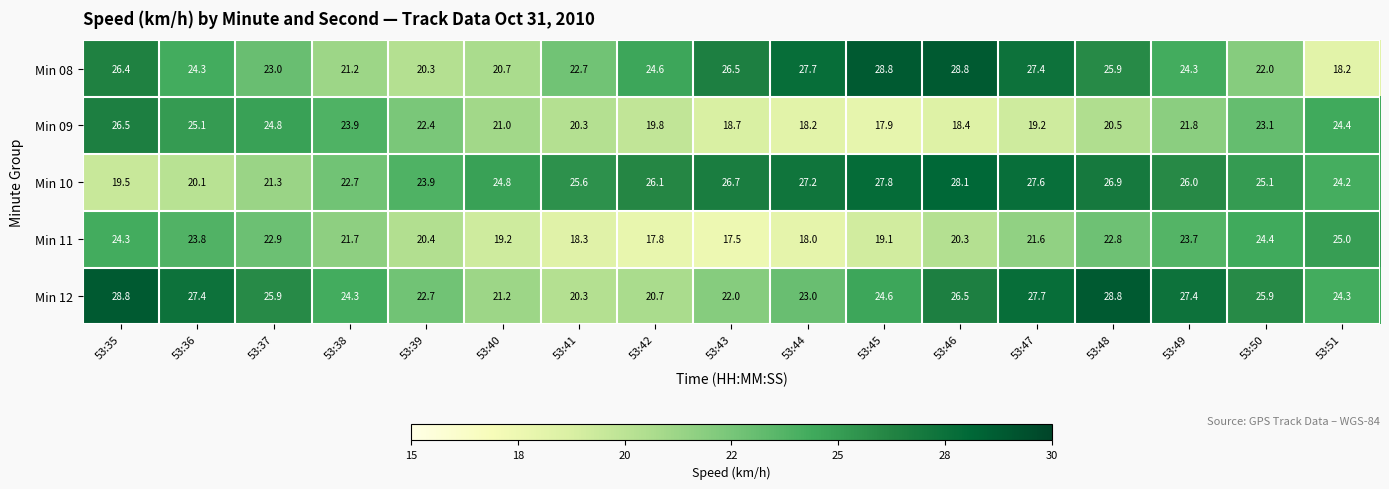

At 53:46, list the series in order from largest to smallest.

Min 08, Min 10, Min 12, Min 11, Min 09